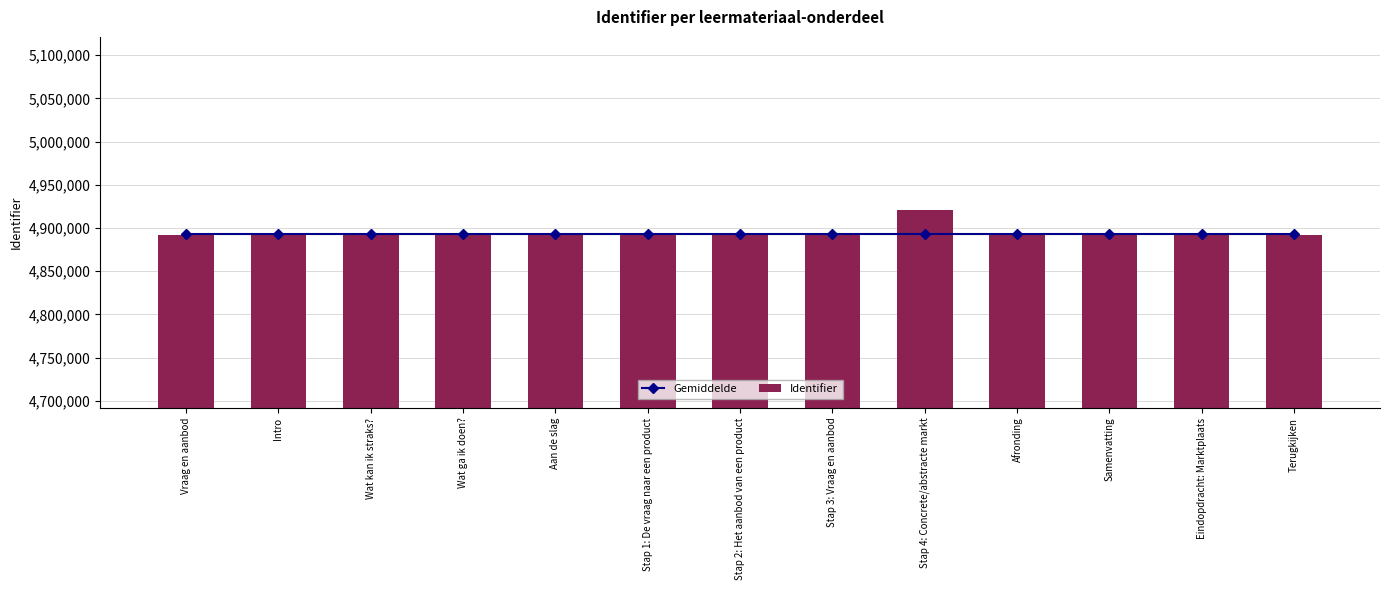

Are the bars horizontal?

No